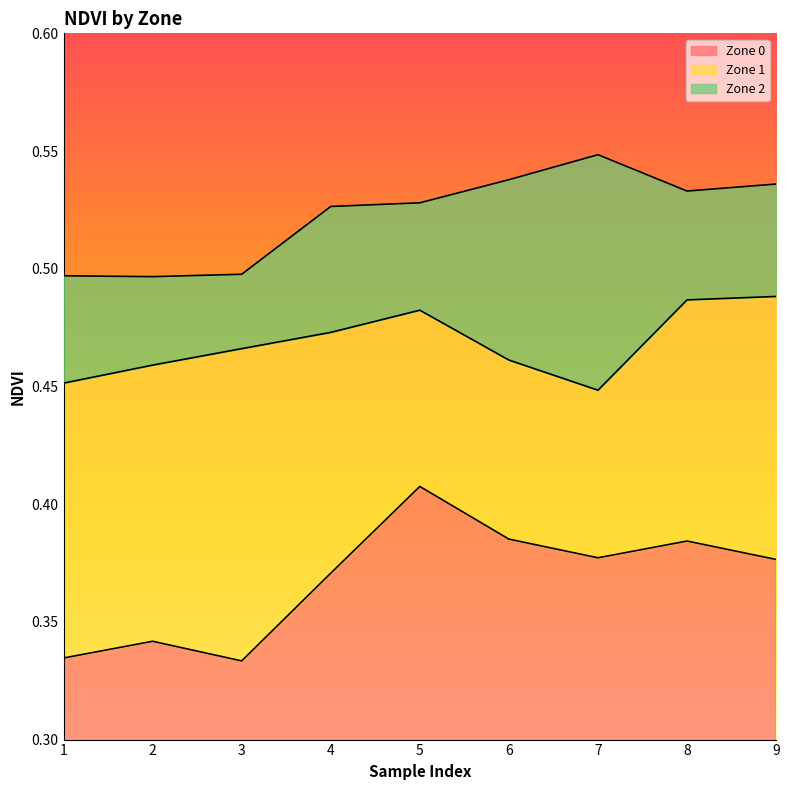

Rank the series at 1 from lowest to highest value.

Zone 0, Zone 1, Zone 2